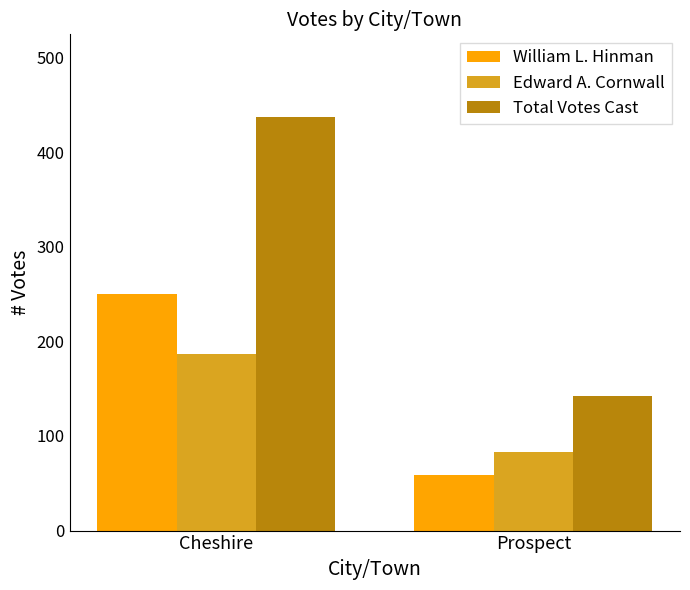

What is the total value across all series at Prospect?

284